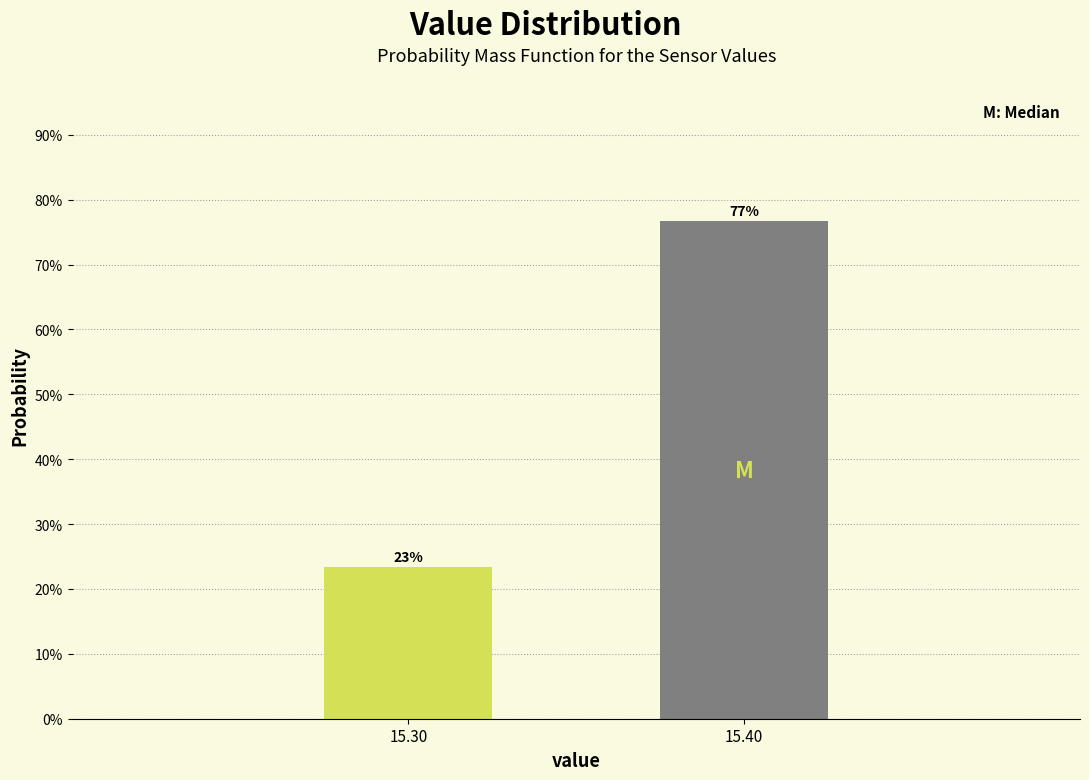

What is the value of the 2nd bar from the left?

76.7